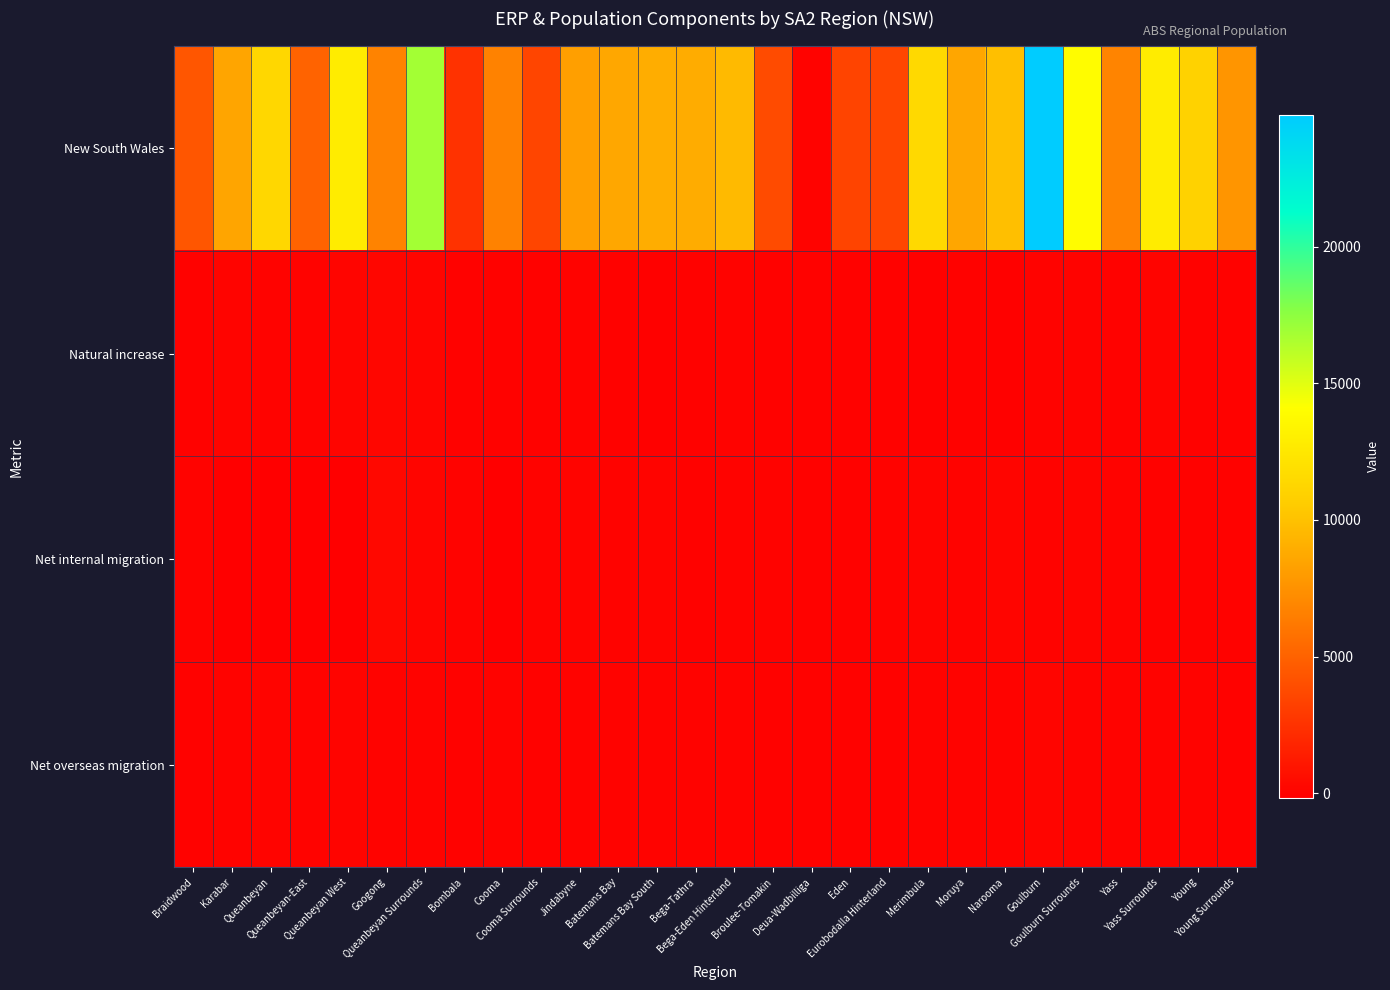

Which series has the widest spread of values?

New South Wales